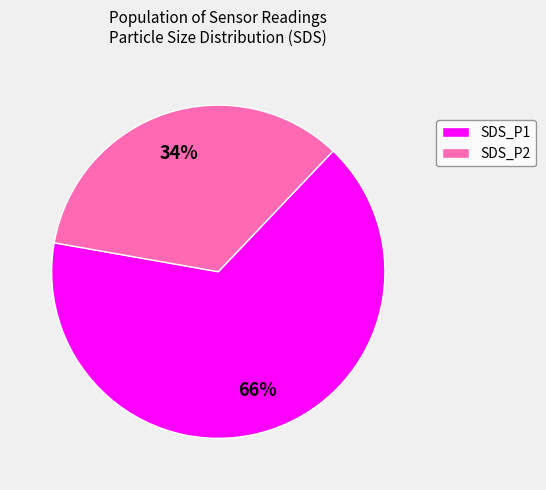

Which has a higher value, SDS_P1 or SDS_P2?

SDS_P1